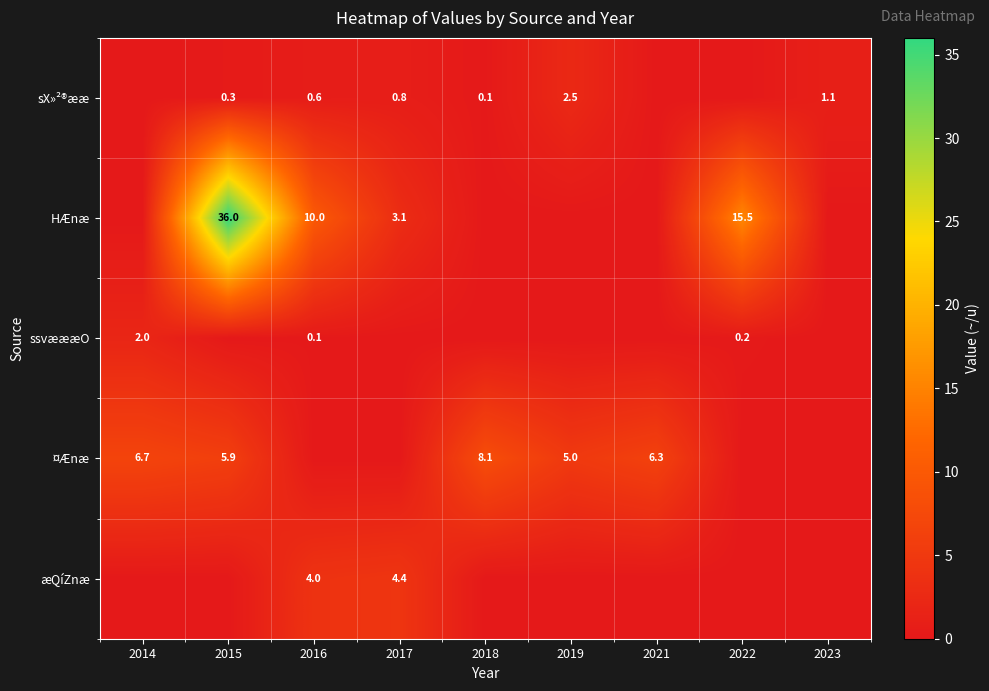

True or false: æQíZnæ has a value of 0.0 at 2019.

True